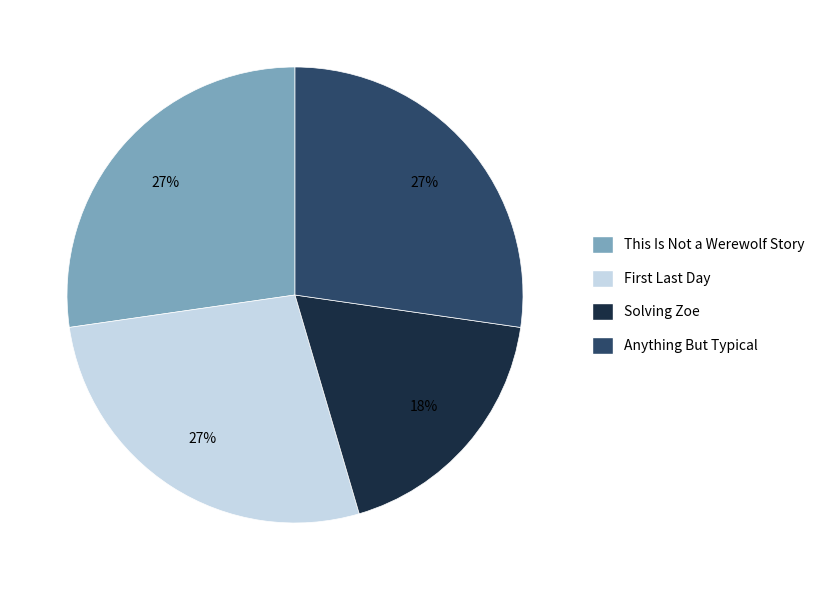

True or false: Anything But Typical accounts for 13% of the total.

False